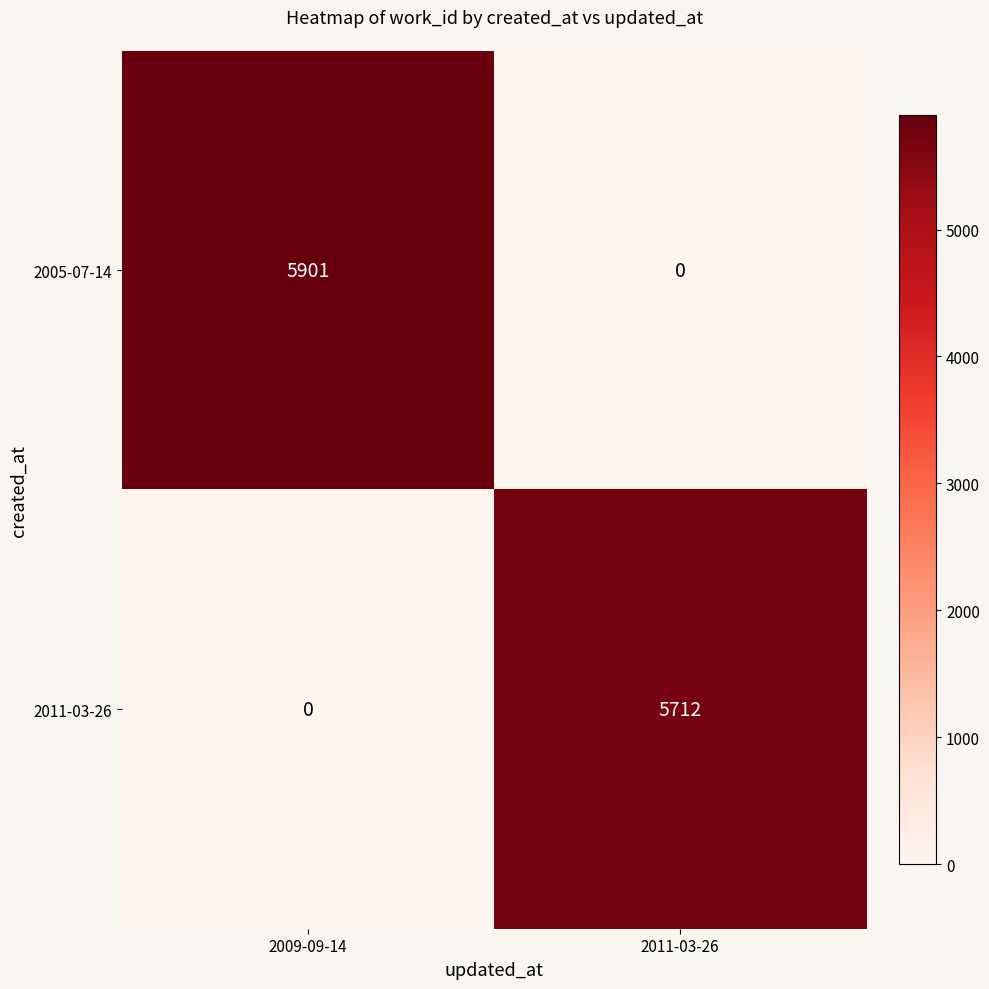

Reading left to right, transcribe all the data shown in this chart.

2005-07-14: 5901	0
2011-03-26: 0	5712